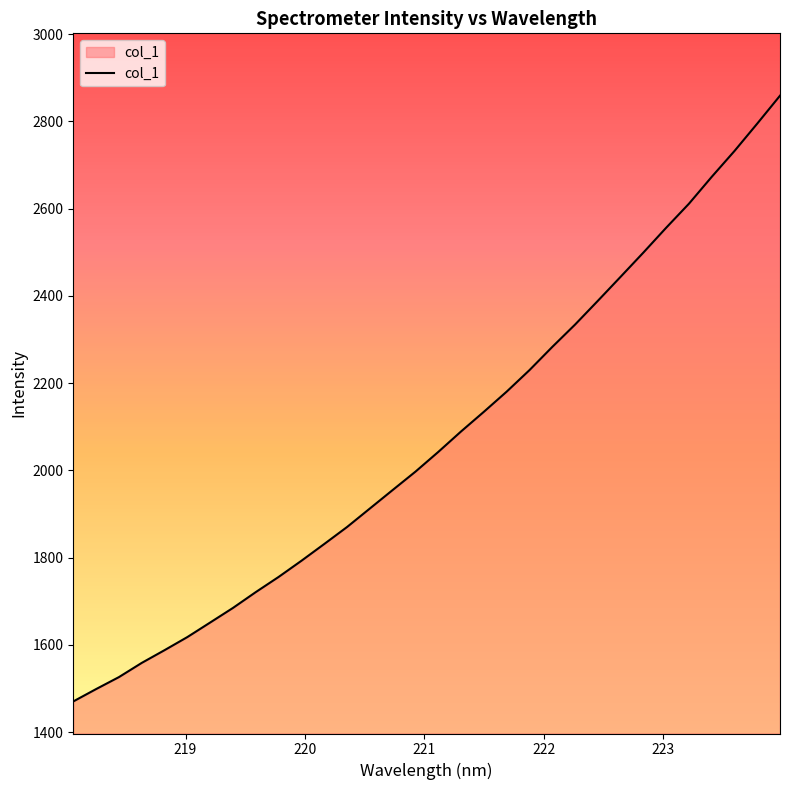

What is the difference between the maximum and minimum values?

1388.6